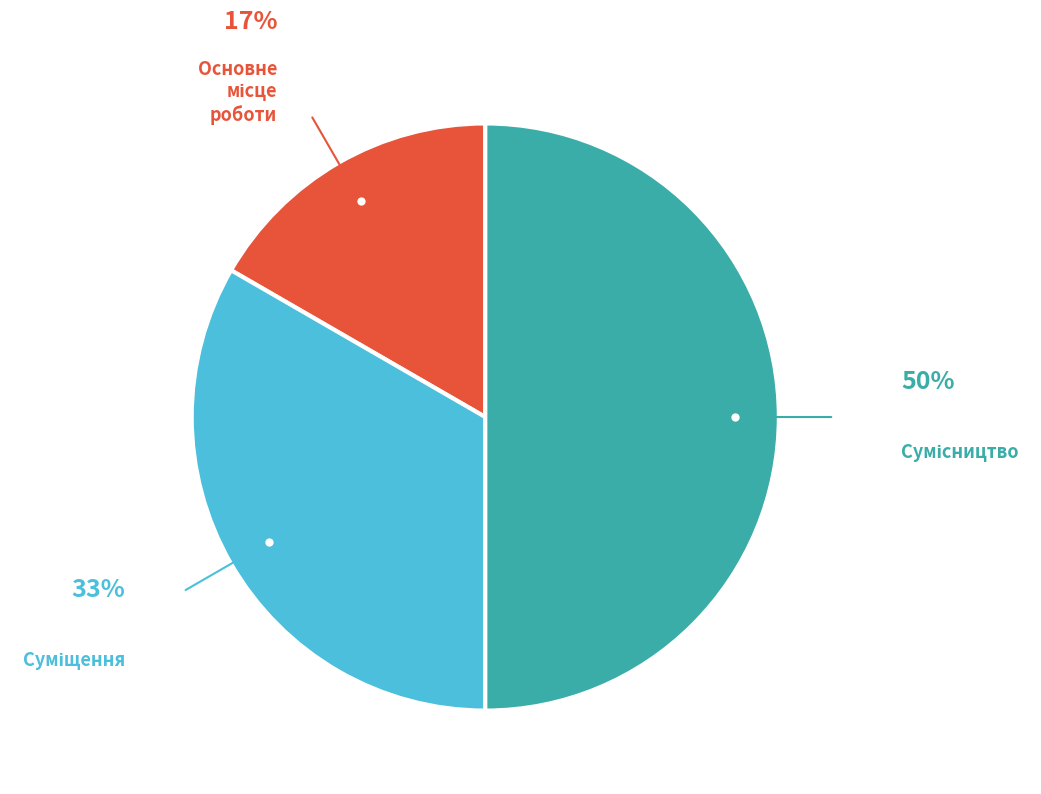

How many segments does this pie chart have?

3